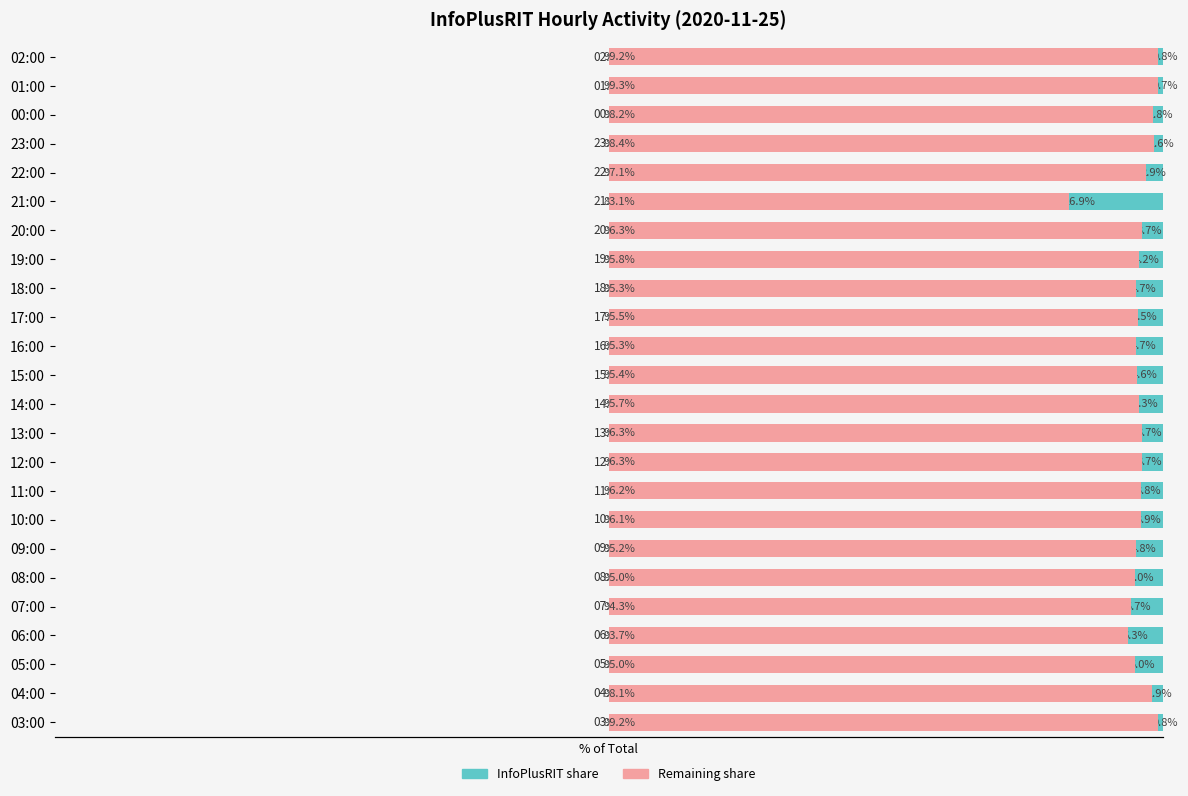

Are the bars grouped side by side (vs. stacked)?

Yes